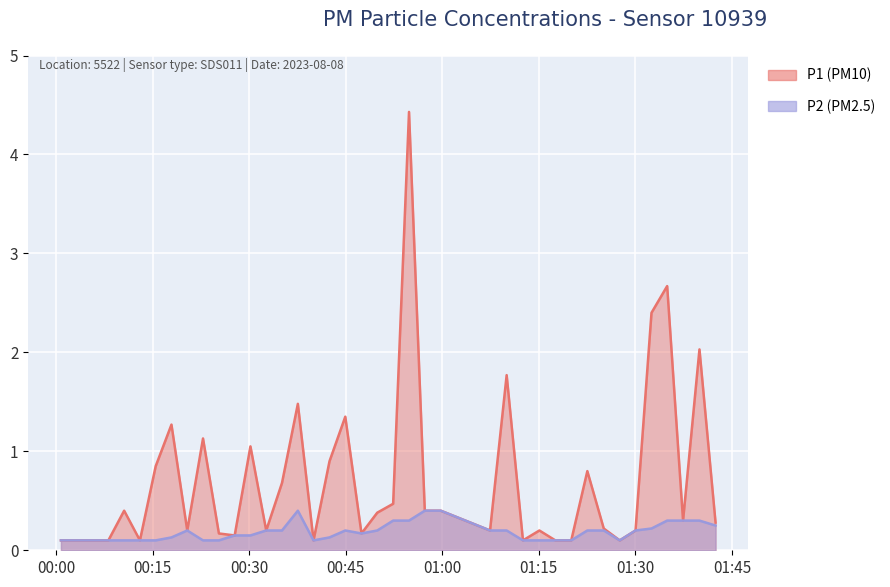

What are all the series names shown in the legend?

P1, P2